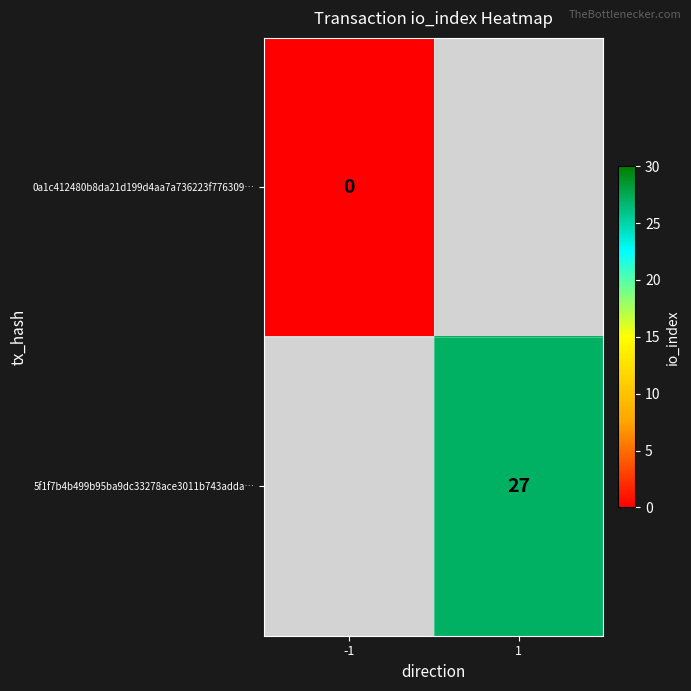

Is it true that 5f1f7b4b499b95ba9dc33278ace3011b743adda… equals 12 at 1?

False